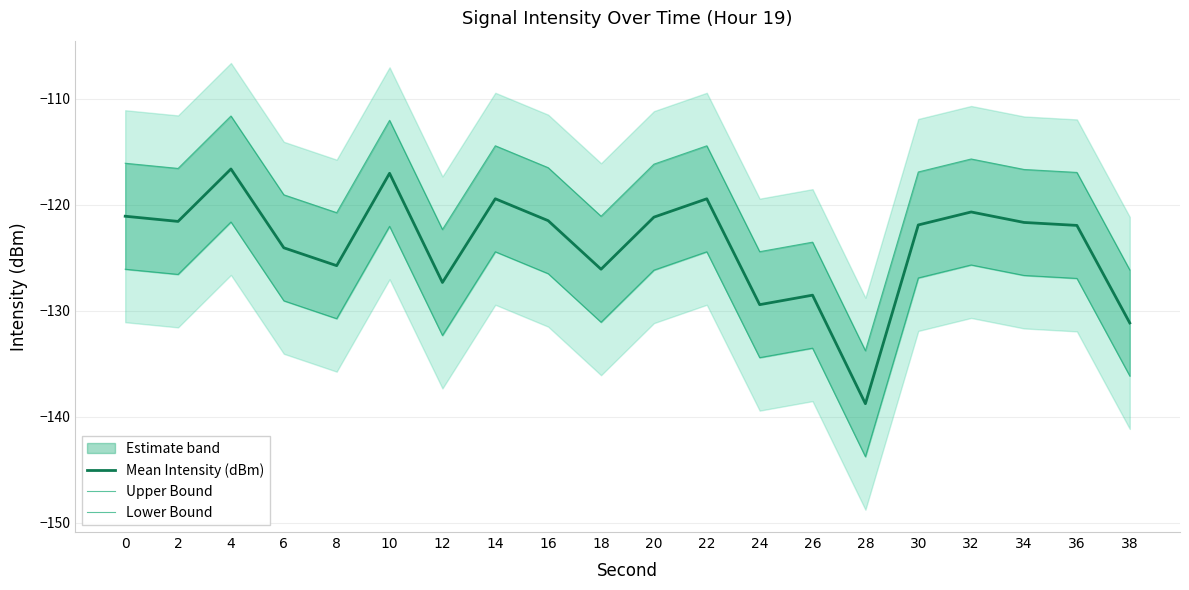

In Mean Intensity (dBm), how many points are higher than both neighbors (excluding endpoints)?

6